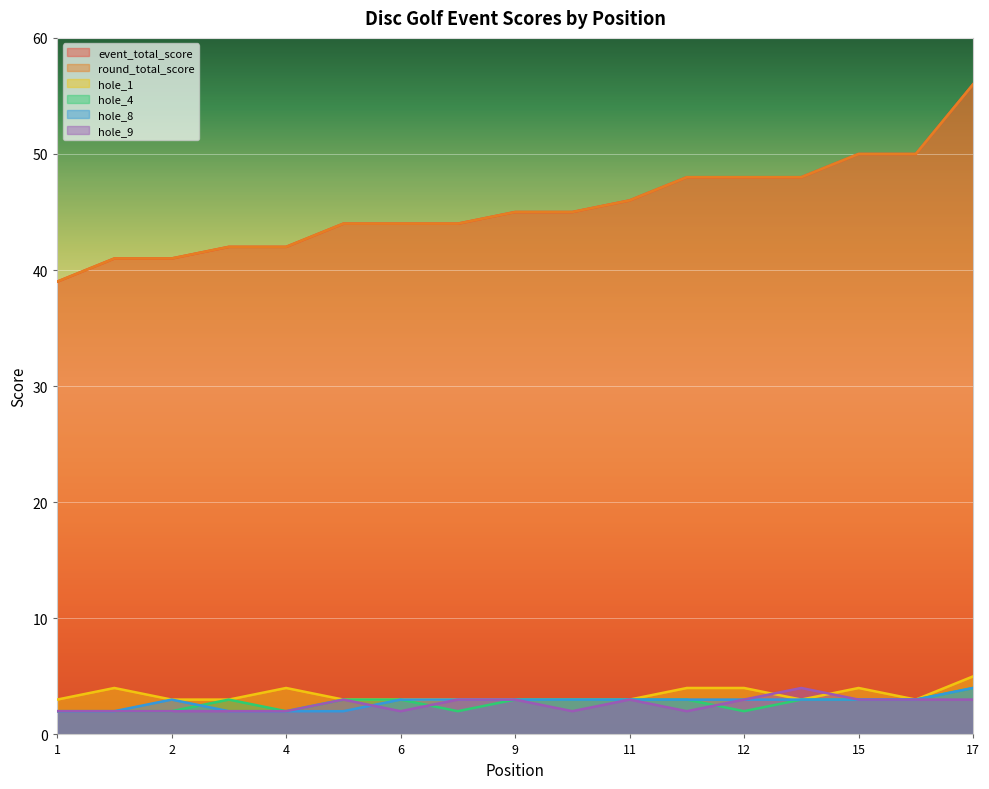

At which category is the sum across all series the highest?

17